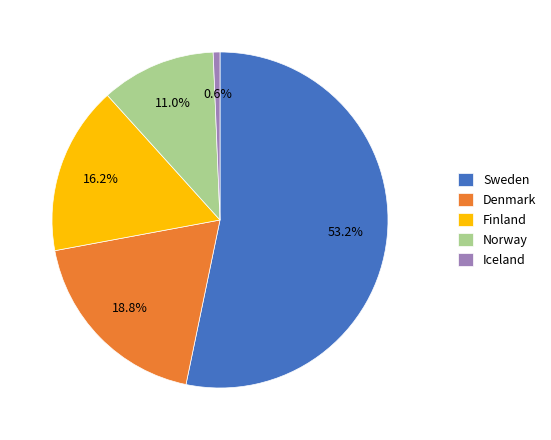

Which slice is the largest?

Sweden